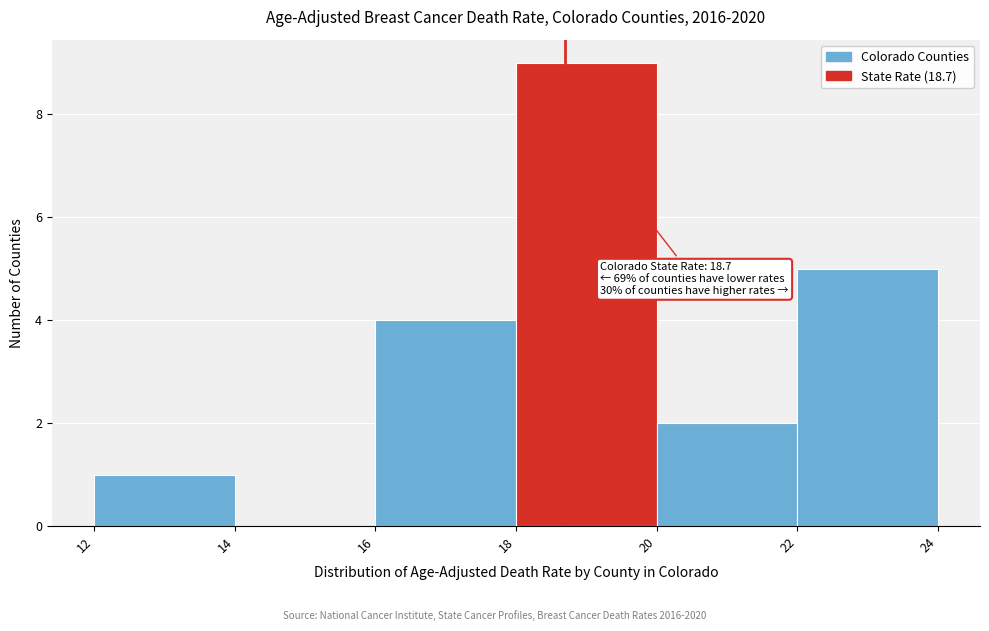

Over which range of the x-axis is the bar tallest?

18 to 20